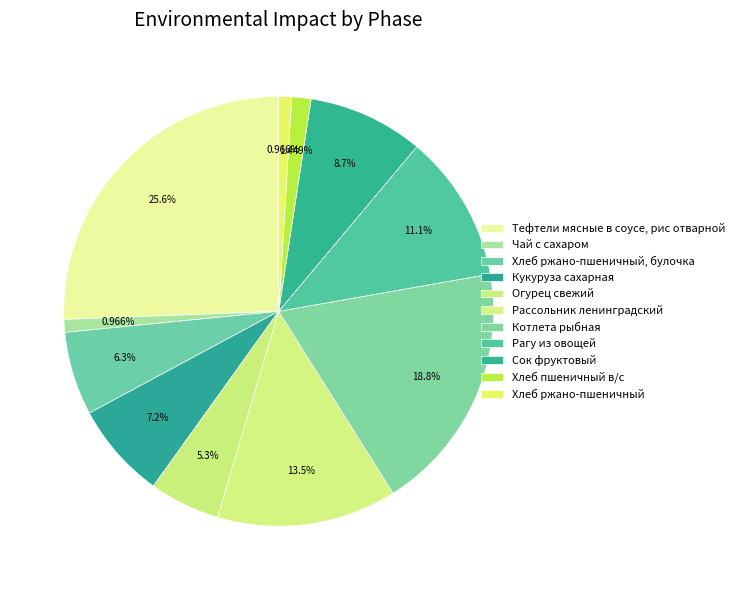

What portion of the pie excludes Чай с сахаром?

99.0%